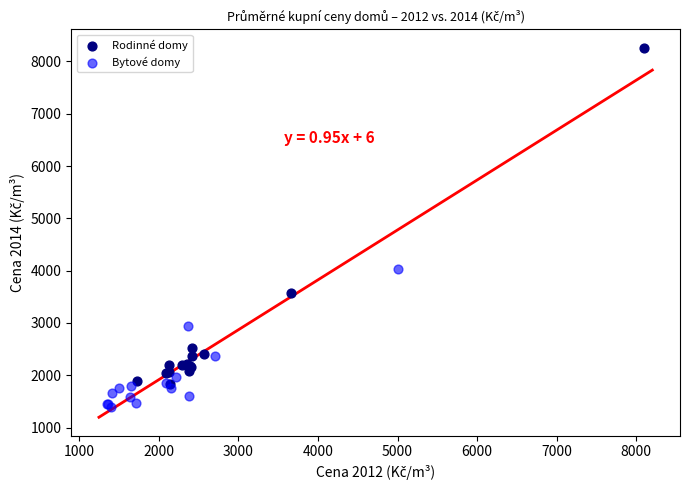

Which series has the widest spread of Y values?

Rodinné domy